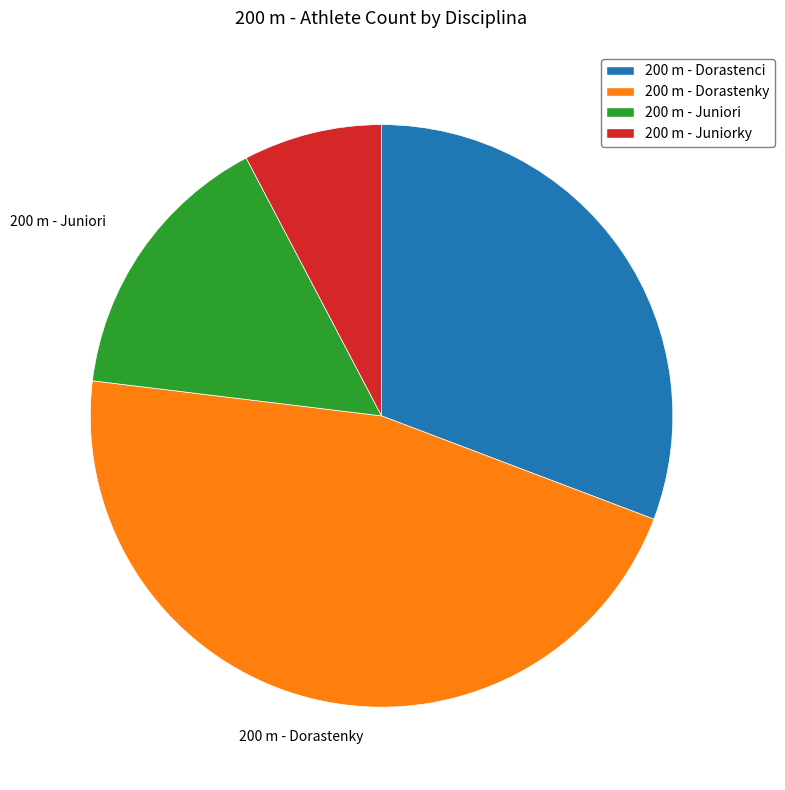

How many slices are in this pie chart?

4